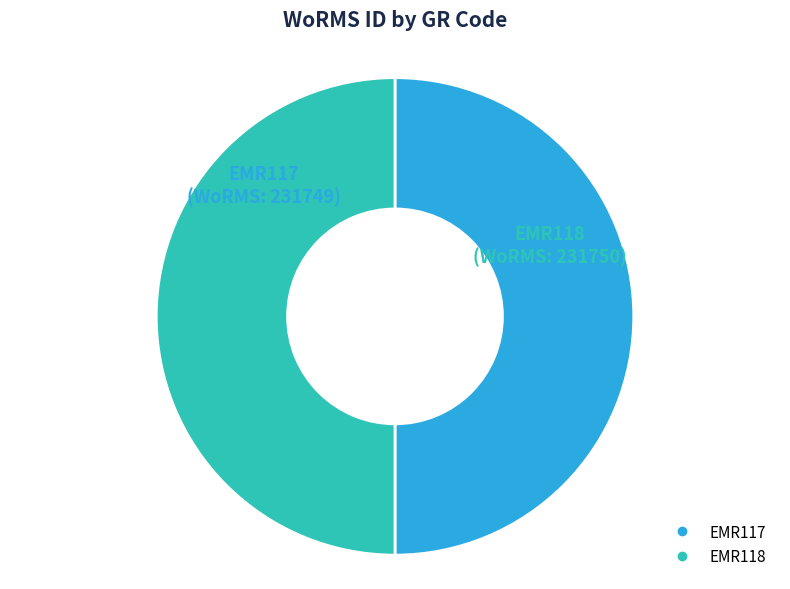

What is the ratio of the value at EMR117 to the value at EMR118?

1.0